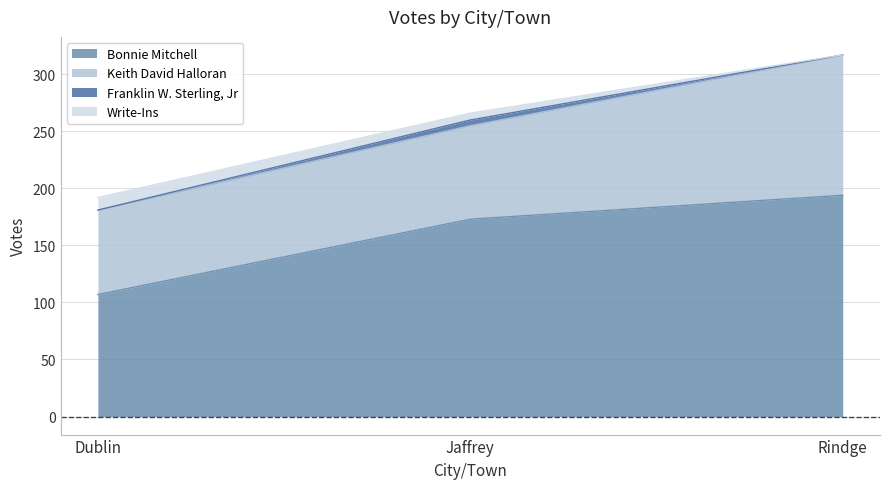

How many data points does each series have?

3